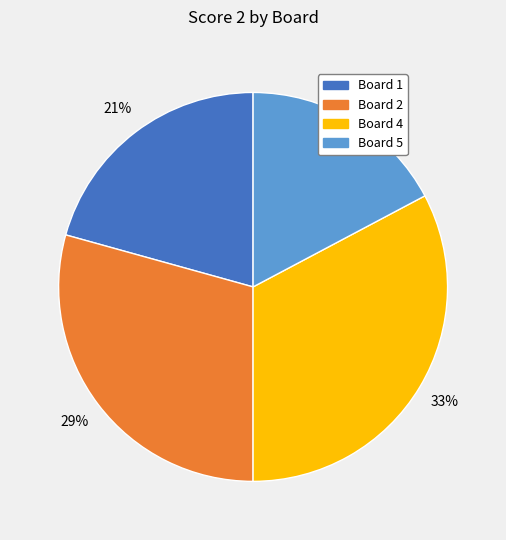

Is there any slice that represents more than half of the pie?

No